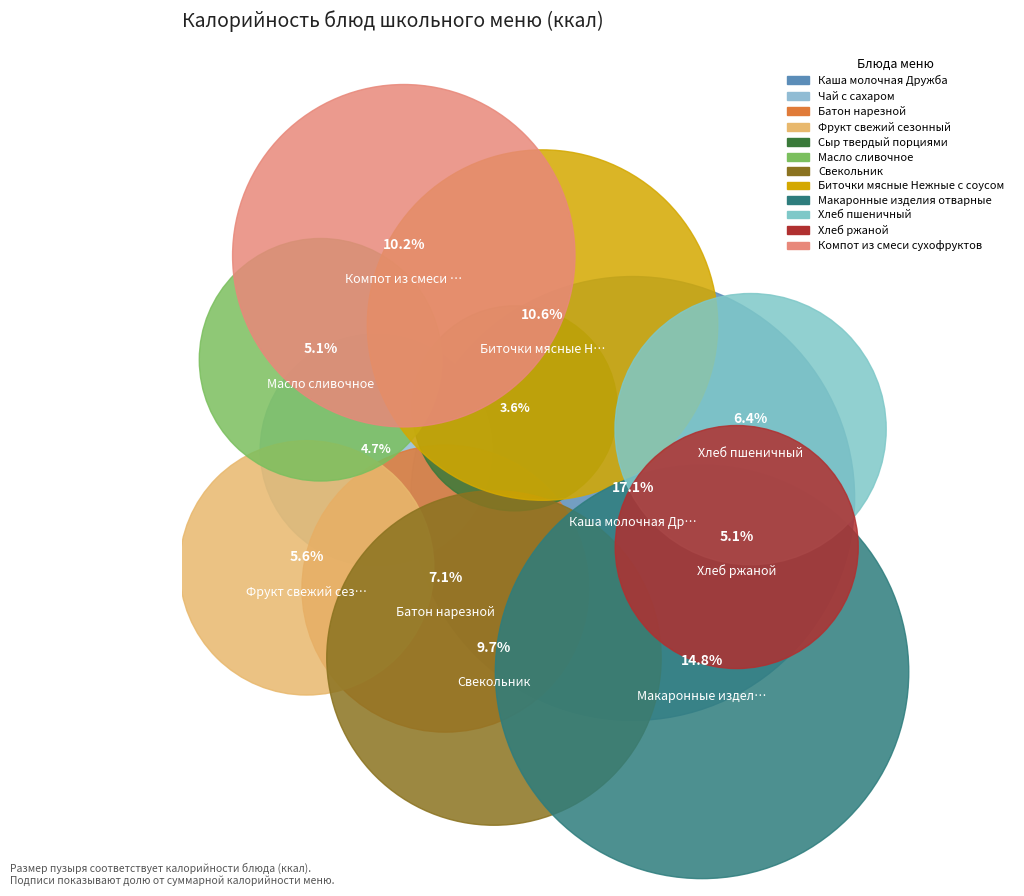

Rank the categories by value from lowest to highest.

Сыр твердый порциями, Чай с сахаром, Масло сливочное, Хлеб ржаной, Фрукт свежий сезонный, Хлеб пшеничный, Батон нарезной, Свекольник, Компот из смеси сухофруктов, Биточки мясные Нежные с соусом, Макаронные изделия отварные, Каша молочная Дружба